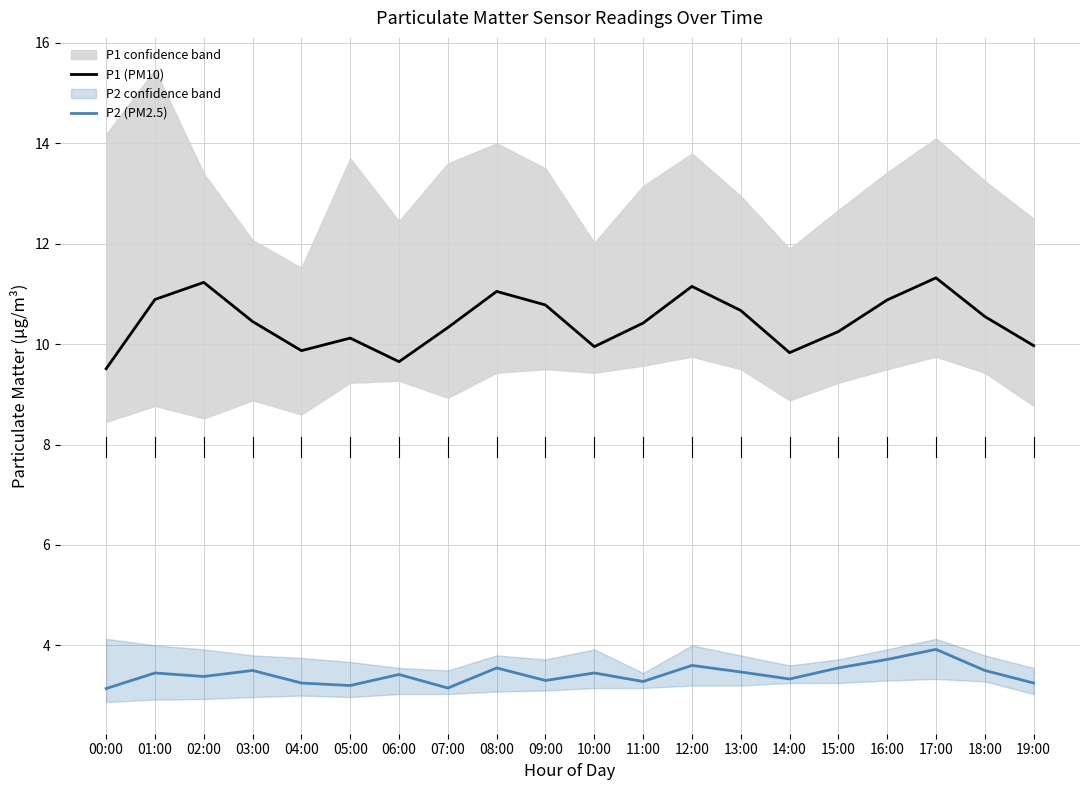

Reading left to right, extract all data points from this chart.

P1 (PM10): 00:00=9.5	01:00=10.9	02:00=11.2	03:00=10.4	04:00=9.9	05:00=10.1	06:00=9.7	07:00=10.3	08:00=11.1	09:00=10.8	10:00=9.9	11:00=10.4	12:00=11.2	13:00=10.7	14:00=9.8	15:00=10.2	16:00=10.9	17:00=11.3	18:00=10.6	19:00=10.0
P2 (PM2.5): 00:00=3.1	01:00=3.5	02:00=3.4	03:00=3.5	04:00=3.2	05:00=3.2	06:00=3.4	07:00=3.1	08:00=3.5	09:00=3.3	10:00=3.5	11:00=3.3	12:00=3.6	13:00=3.5	14:00=3.3	15:00=3.5	16:00=3.7	17:00=3.9	18:00=3.5	19:00=3.2